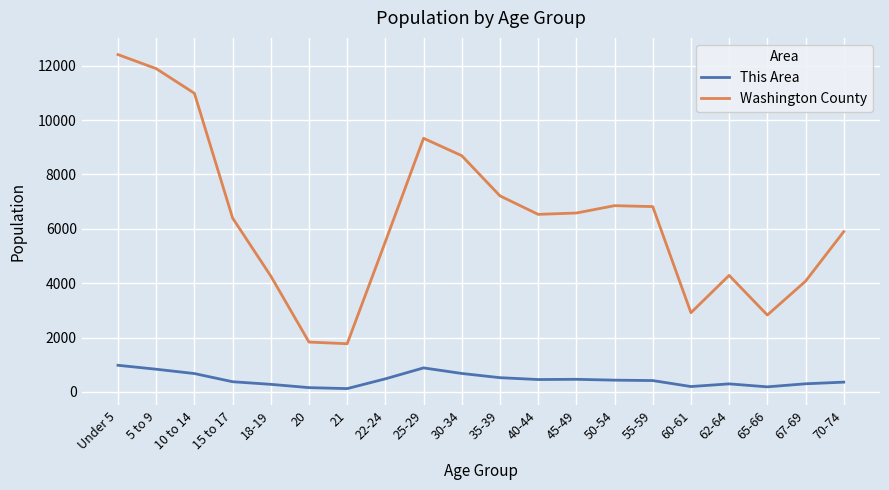

What is the total value across all series at 40-44?

6985